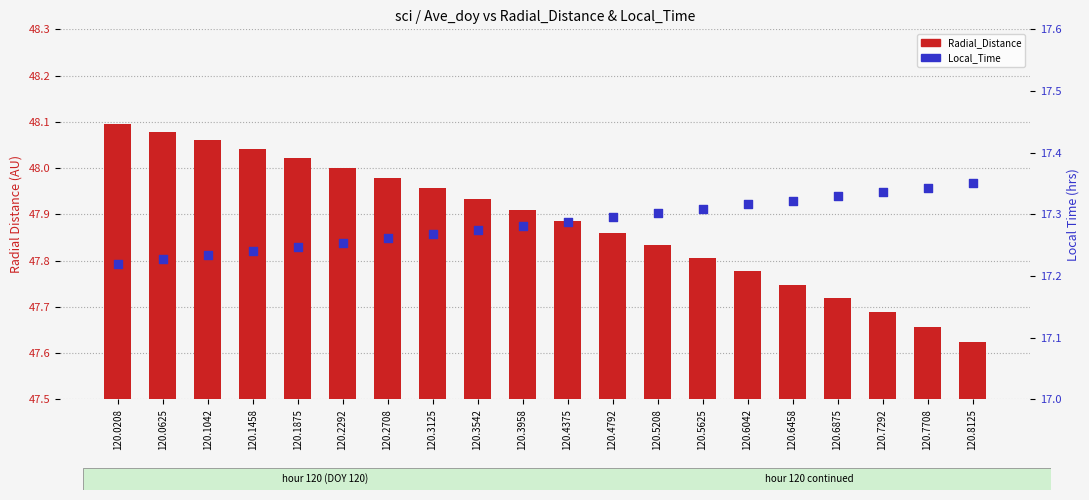

Which series has the largest Y range (max minus min)?

Radial_Distance